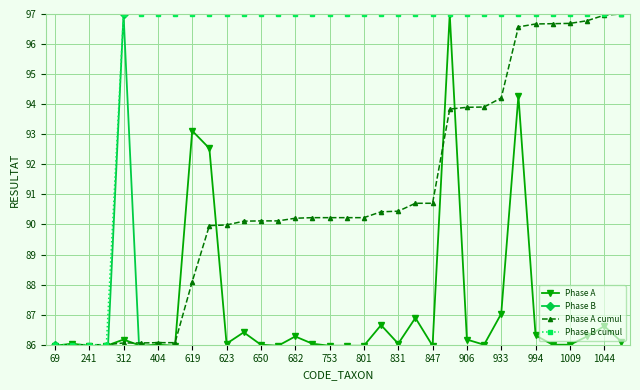

At how many categories does at least one series exceed 94?

30